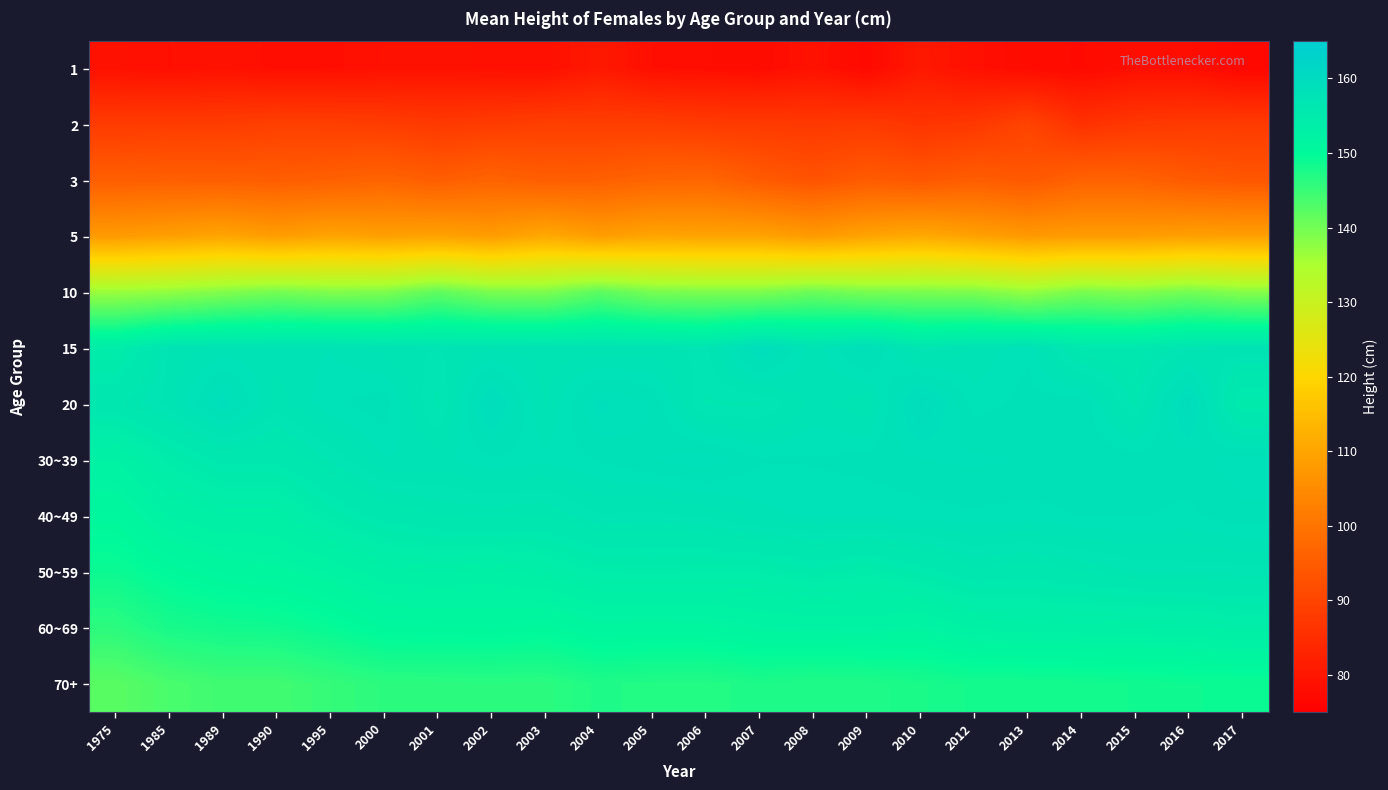

How many distinct data groups are displayed?

12